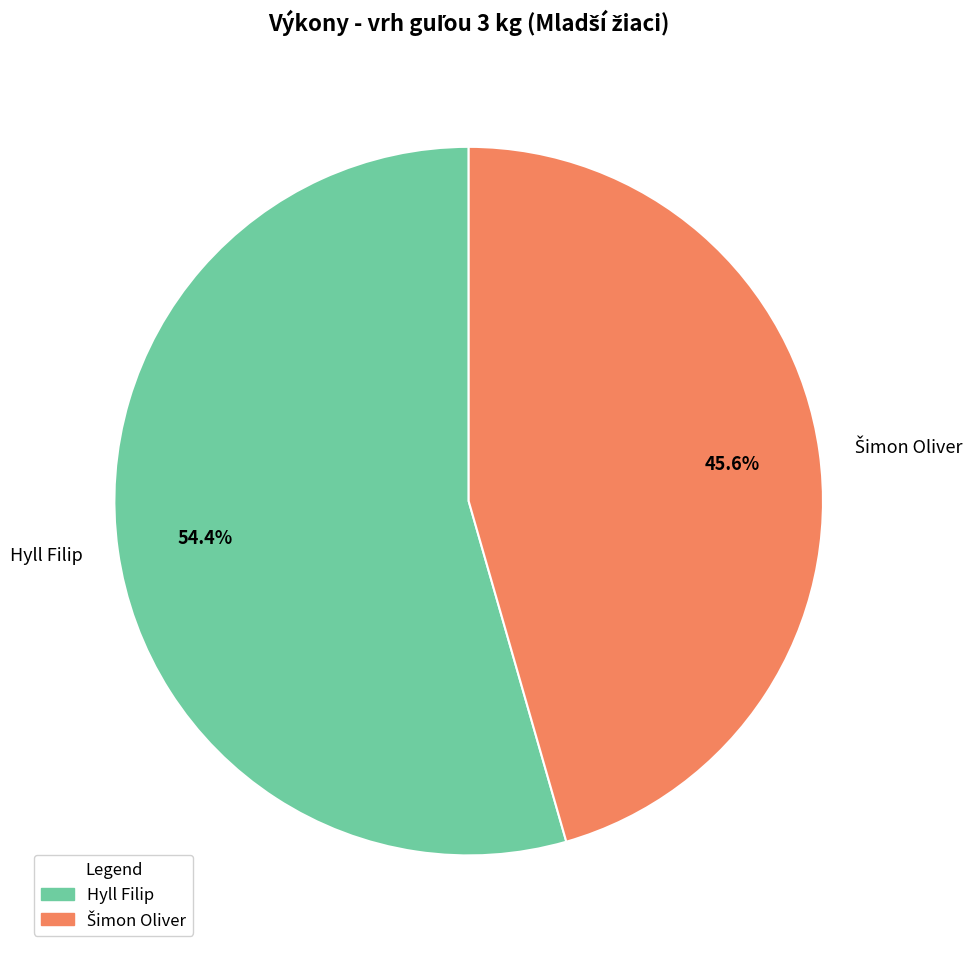

To the nearest percent, what is the average slice percentage?

50%